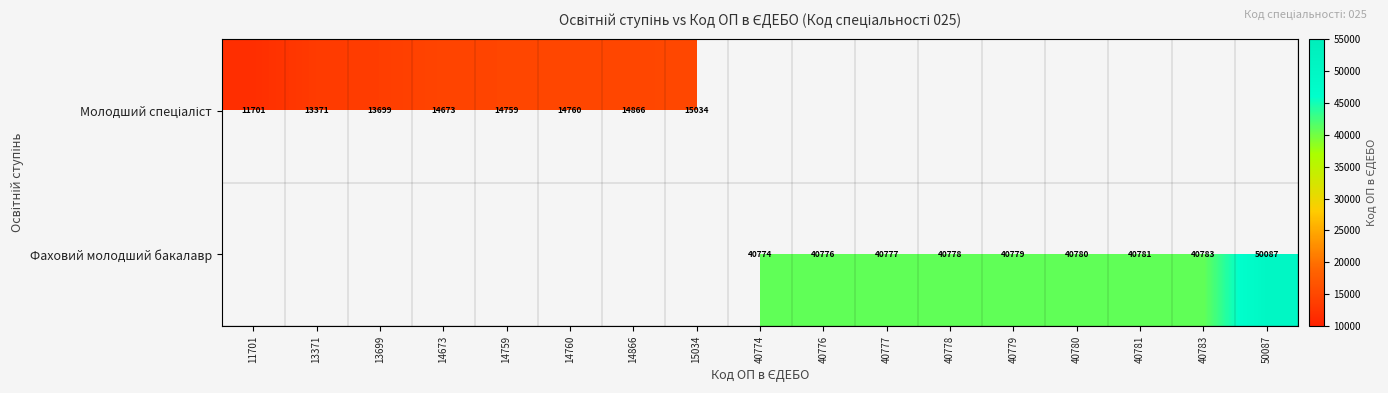

Count the number of data series in this chart.

2